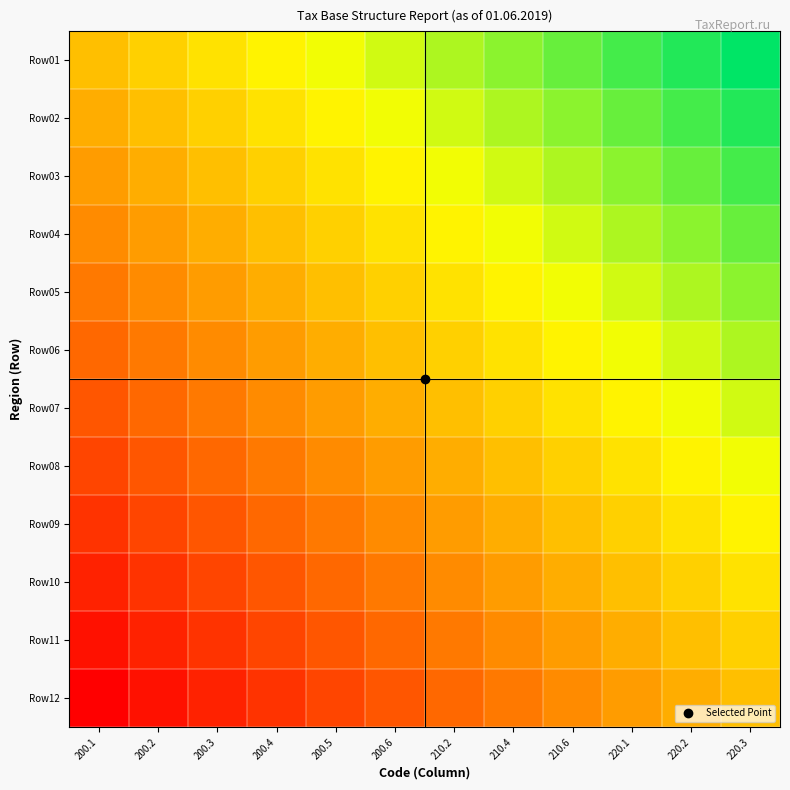

Which category has the highest value across all series?

220.3